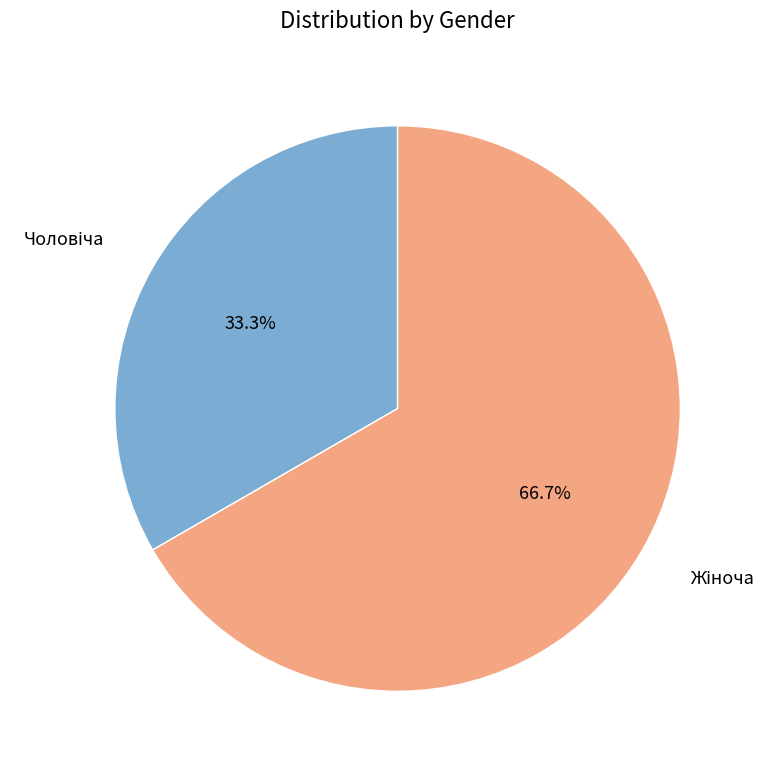

Is there any slice that represents more than half of the pie?

Yes